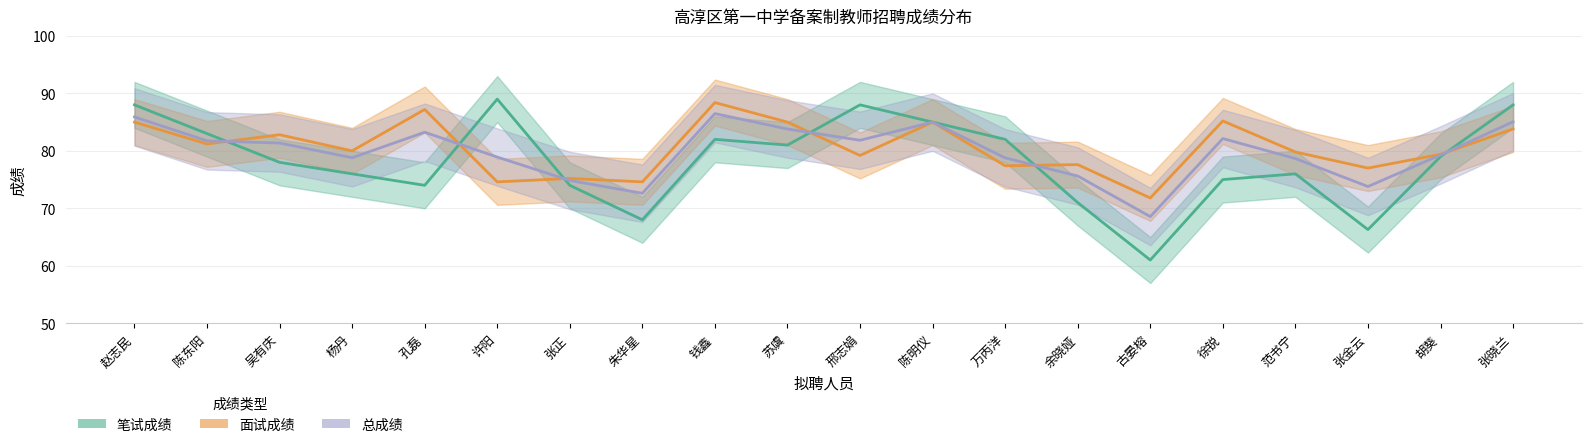

Reading left to right, transcribe all the data shown in this chart.

笔试成绩: 88.0	83.0	78.0	76.0	74.0	89.0	74.0	68.0	82.0	81.0	88.0	85.0	82.0	71.0	61.0	75.0	76.0	66.3	79.0	88.0
面试成绩: 85.0	81.2	82.8	80.0	87.2	74.6	75.2	74.6	88.4	85.0	79.2	85.0	77.4	77.6	71.8	85.2	79.8	77.0	79.4	83.8
总成绩: 85.9	81.7	81.4	78.8	83.2	78.9	74.8	72.6	86.5	83.8	81.8	85.0	78.8	75.6	68.6	82.1	78.7	73.8	79.3	85.1